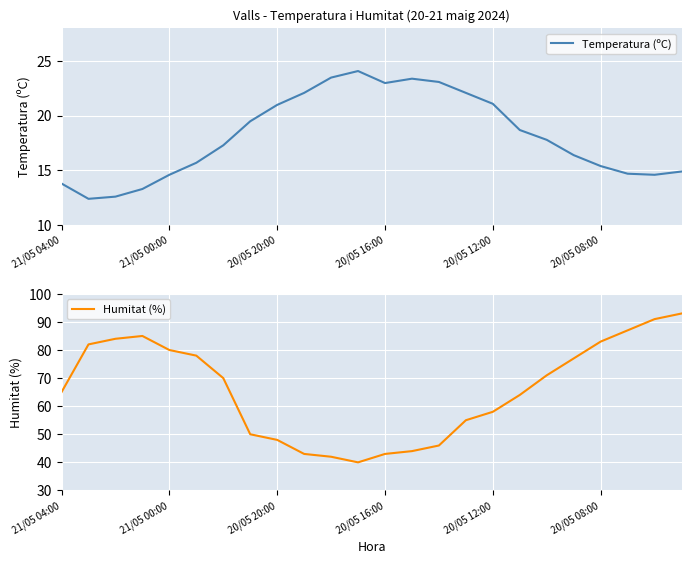

Reading right to left, extract all data points from this chart.

Temperatura (ºC): 14.9	14.6	14.7	15.4	16.4	17.8	18.7	21.1	22.1	23.1	23.4	23.0	24.1	23.5	22.1	21.0	19.5	17.3	15.7	14.6	13.3	12.6	12.4	13.8
Humitat (%): 93.0	91.0	87.0	83.0	77.0	71.0	64.0	58.0	55.0	46.0	44.0	43.0	40.0	42.0	43.0	48.0	50.0	70.0	78.0	80.0	85.0	84.0	82.0	65.0